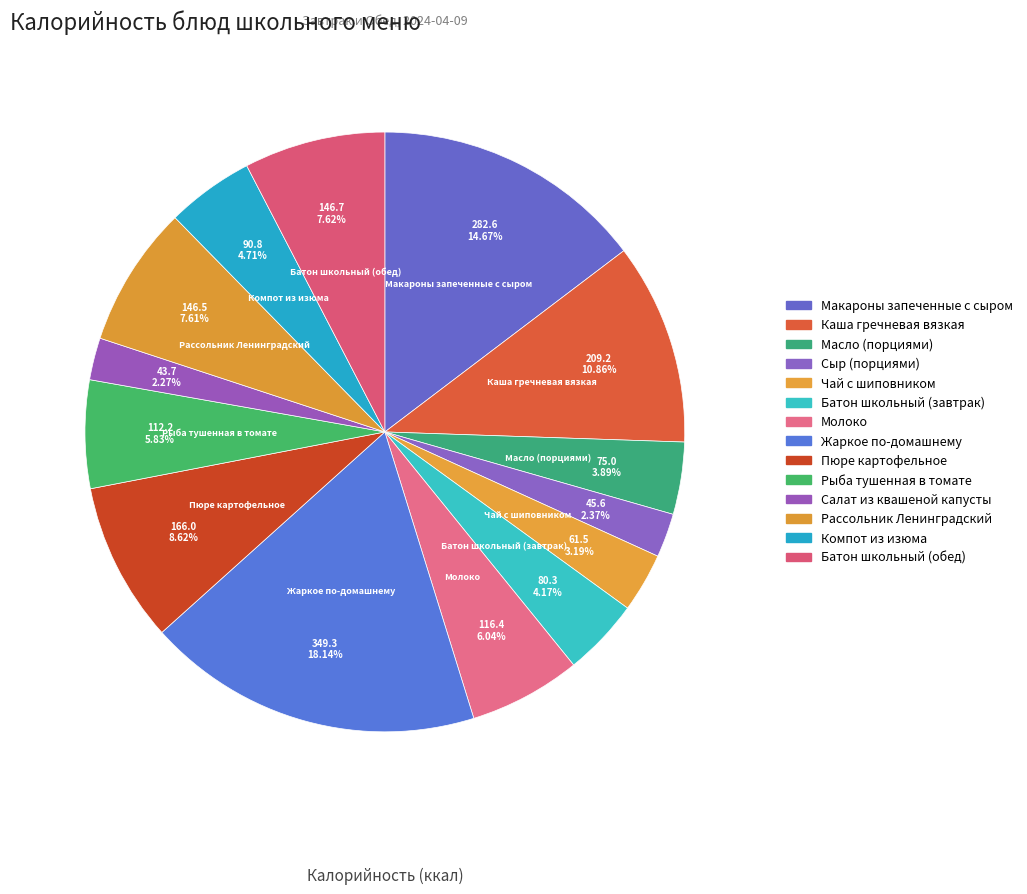

Count the number of slices in the pie.

14